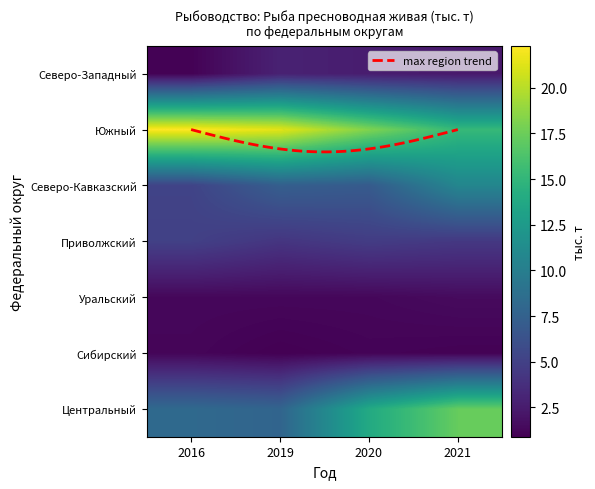

List the labels in order of Северо-Западный value, largest first.

2019, 2020, 2021, 2016